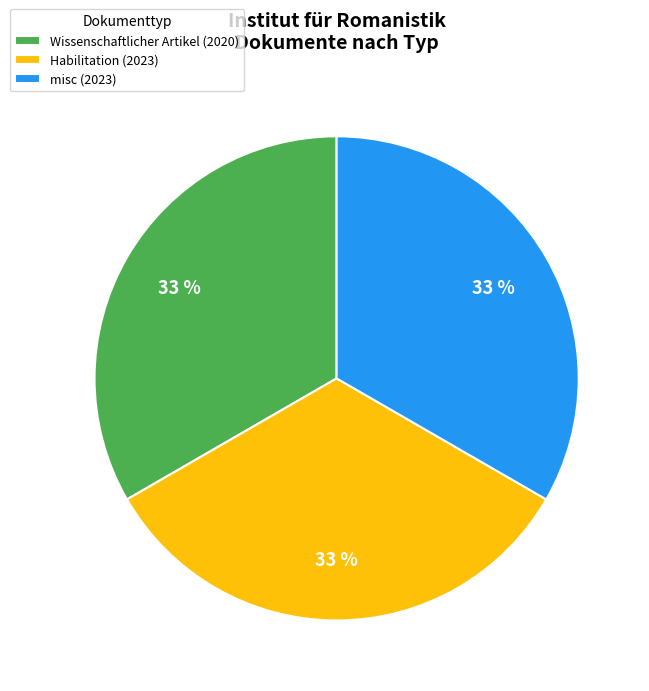

What is the ratio of the value at Habilitation (2023) to the value at misc (2023)?

1.0